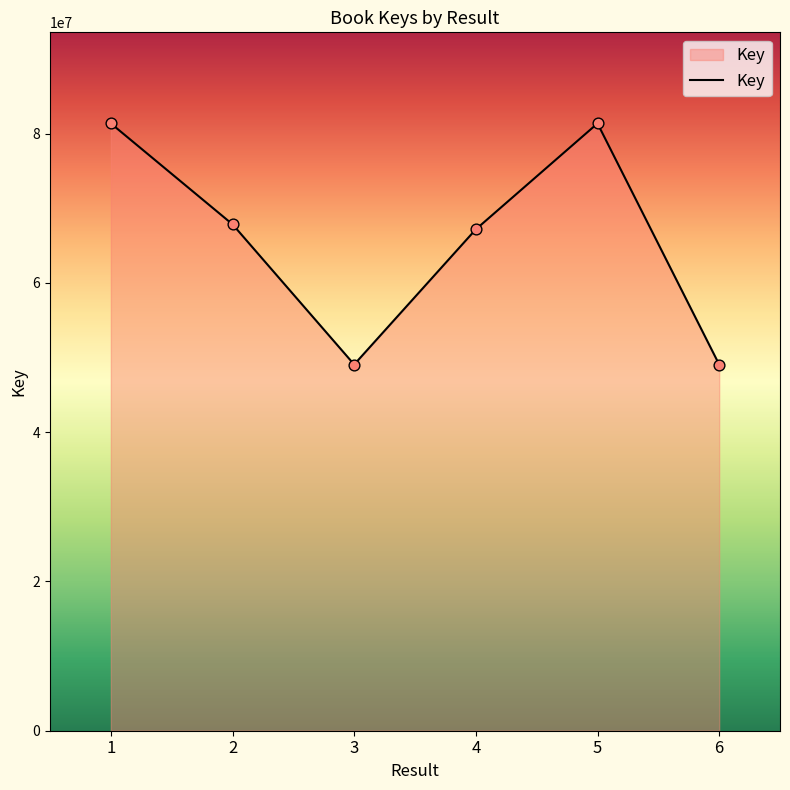

Between 3 and 4, which is larger?

4